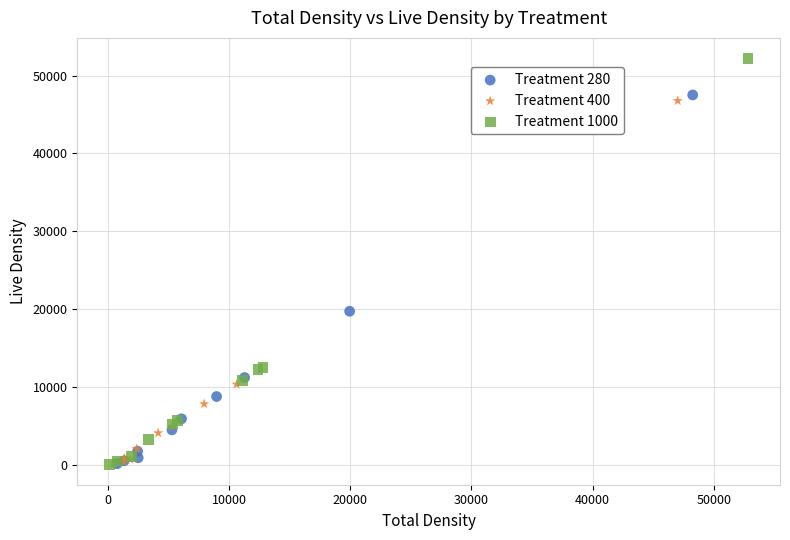

Which series contains the highest Y value?

Treatment 1000